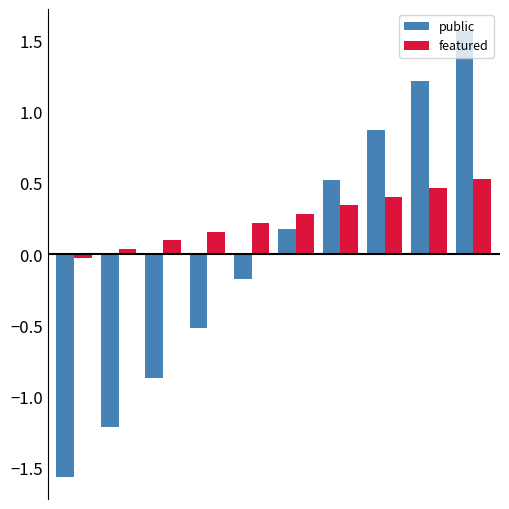

List the series in order of their overall mean, lowest first.

public, featured